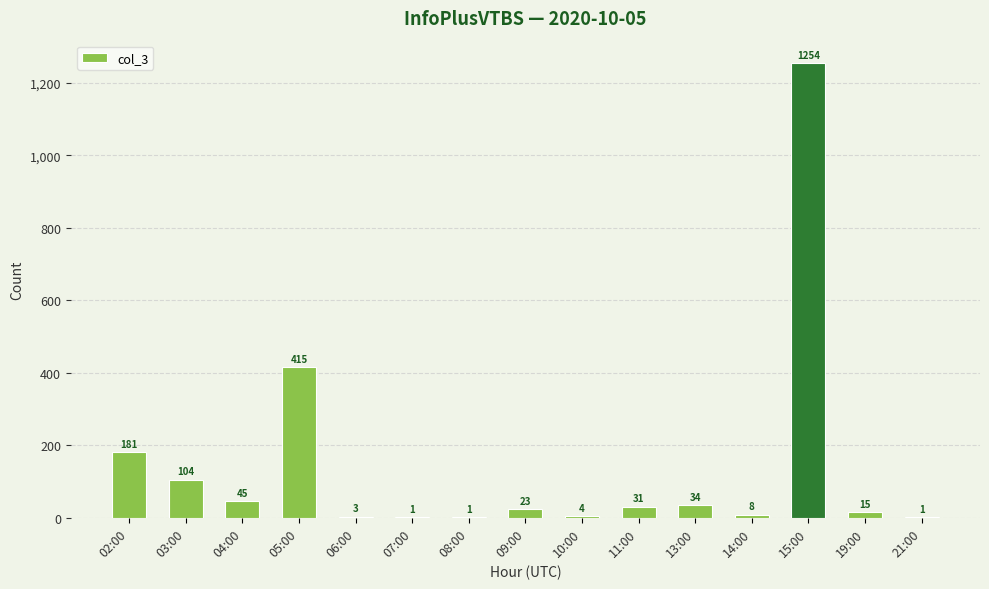

Does the chart contain stacked bars?

No